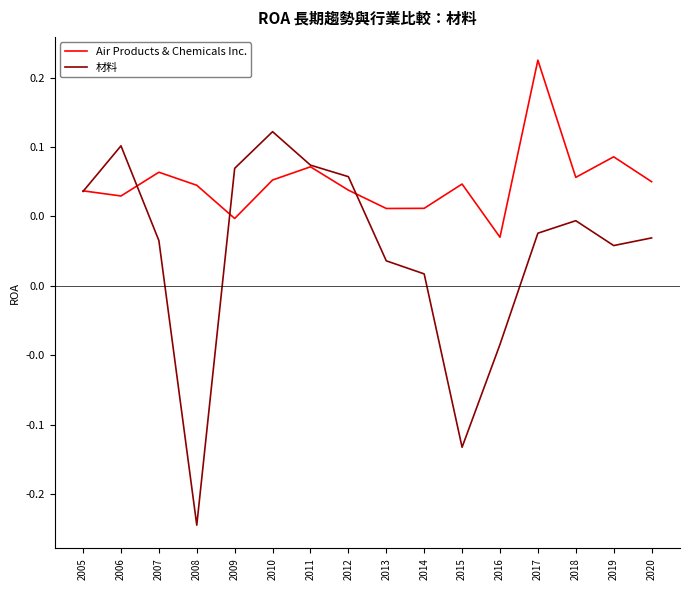

Which has a higher value, 2008 or 2009?

2008